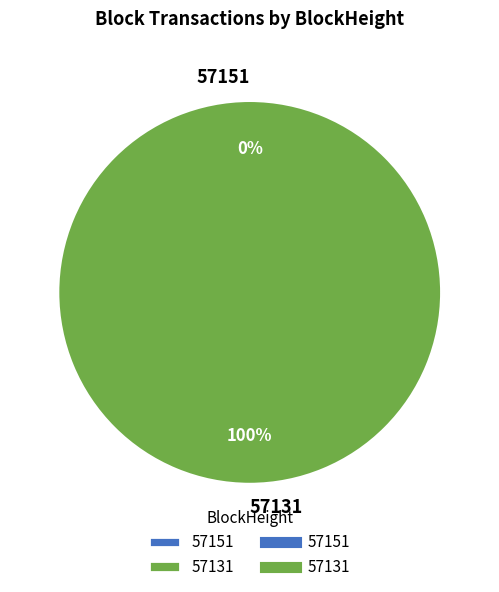

Is it true that 57151 is 0% of the pie?

True